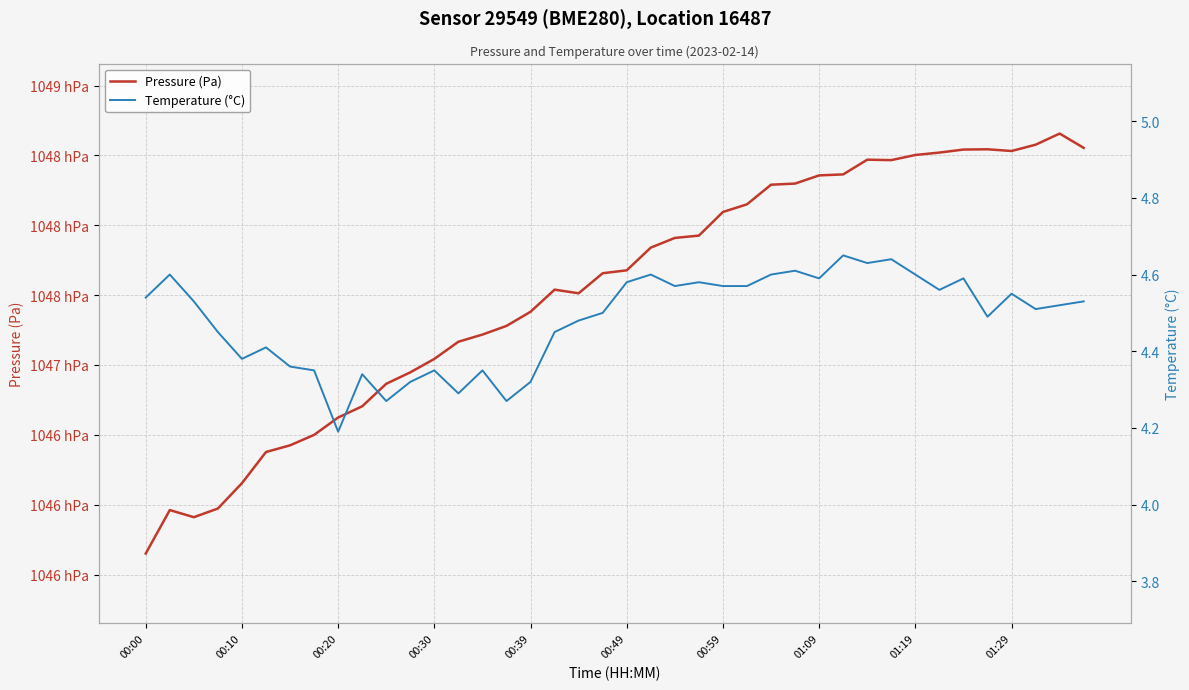

How many interior local valleys does the Pressure (Pa) series have?

4